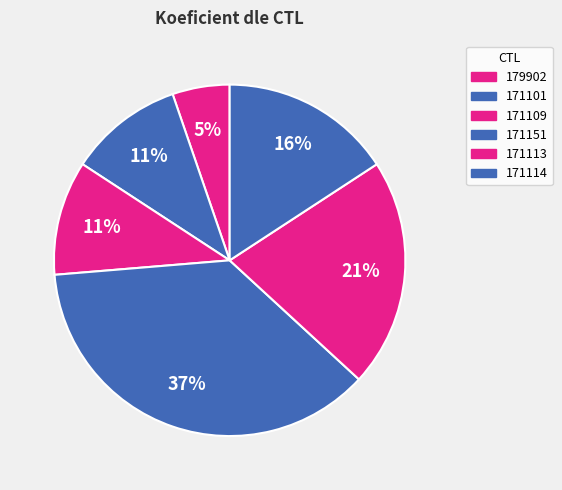

To the nearest percent, what is the difference between the largest and smallest slice percentages?

32%